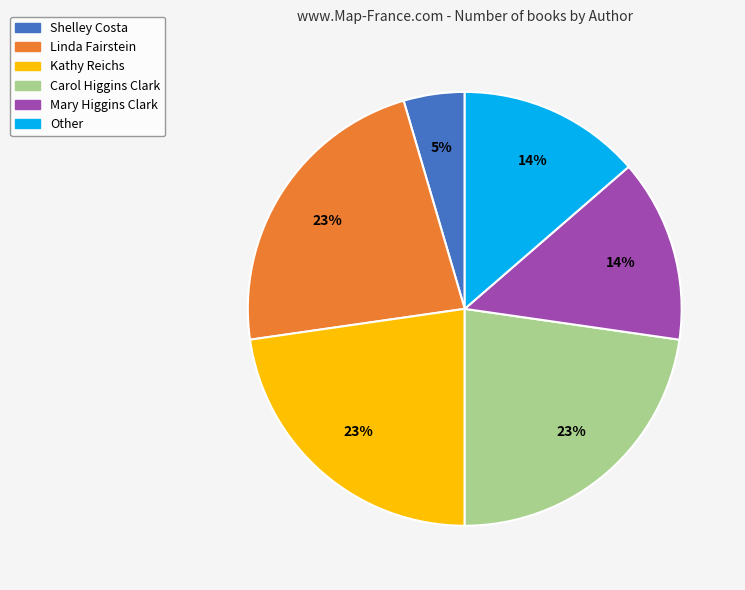

Combined, do Linda Fairstein and Mary Higgins Clark account for over 50%?

No